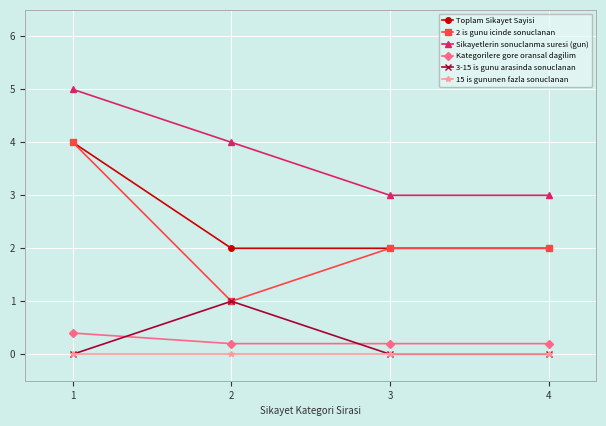

Is this an area chart (filled region under the line)?

No